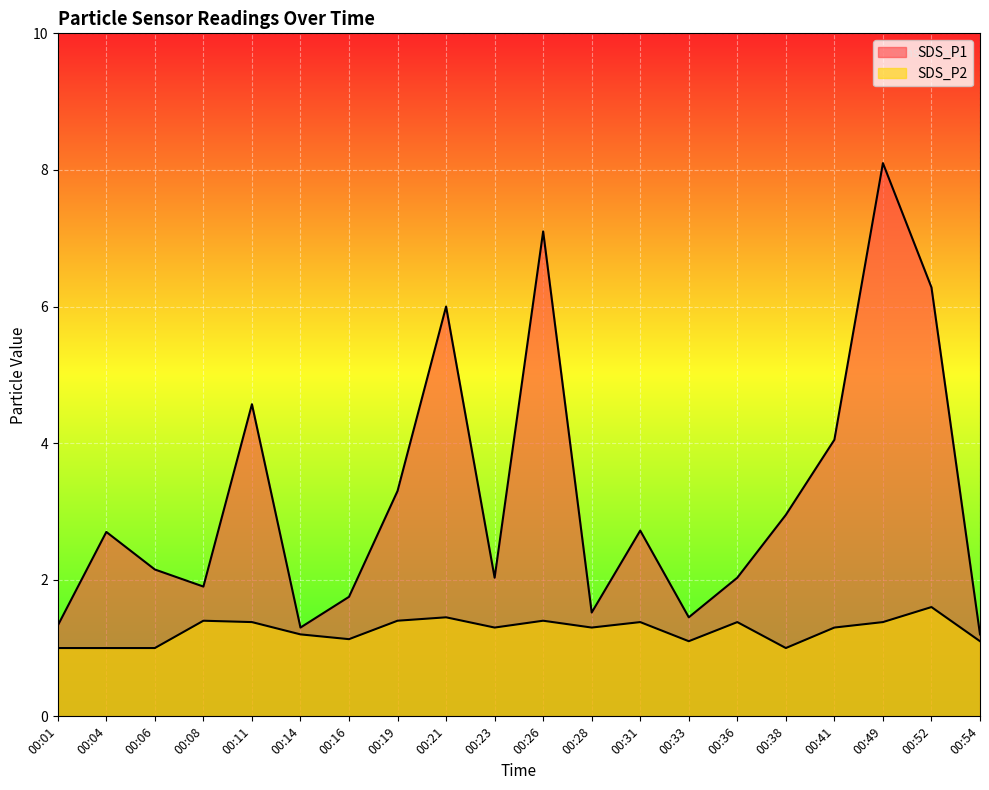

Reading left to right, transcribe all the data shown in this chart.

SDS_P1: 1.3	2.7	2.1	1.9	4.6	1.3	1.8	3.3	6.0	2.0	7.1	1.5	2.7	1.4	2.0	3.0	4.0	8.1	6.3	1.2
SDS_P2: 1.0	1.0	1.0	1.4	1.4	1.2	1.1	1.4	1.4	1.3	1.4	1.3	1.4	1.1	1.4	1.0	1.3	1.4	1.6	1.1